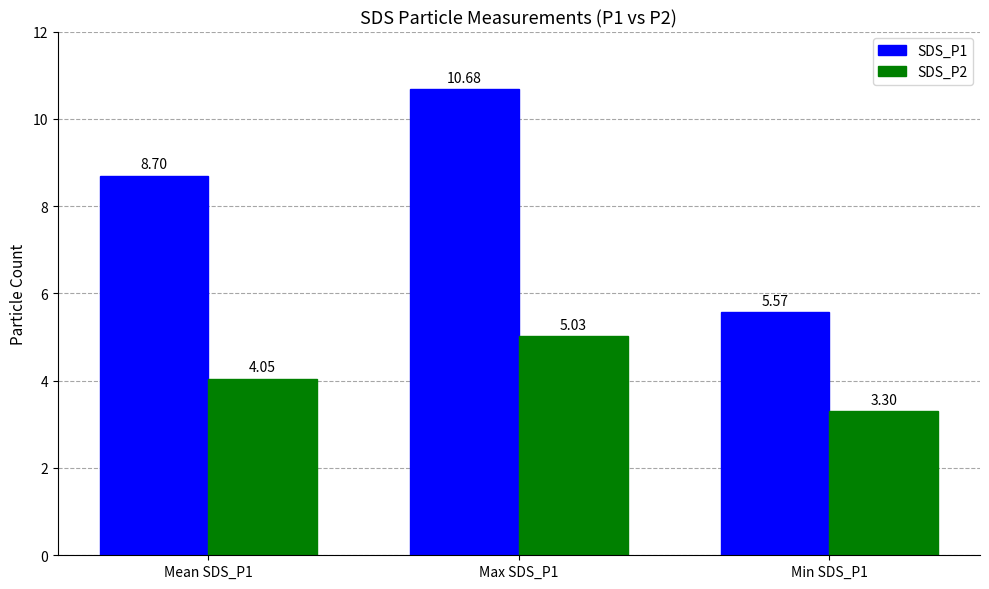

Where does the SDS_P2 series first go above 4?

Mean SDS_P1